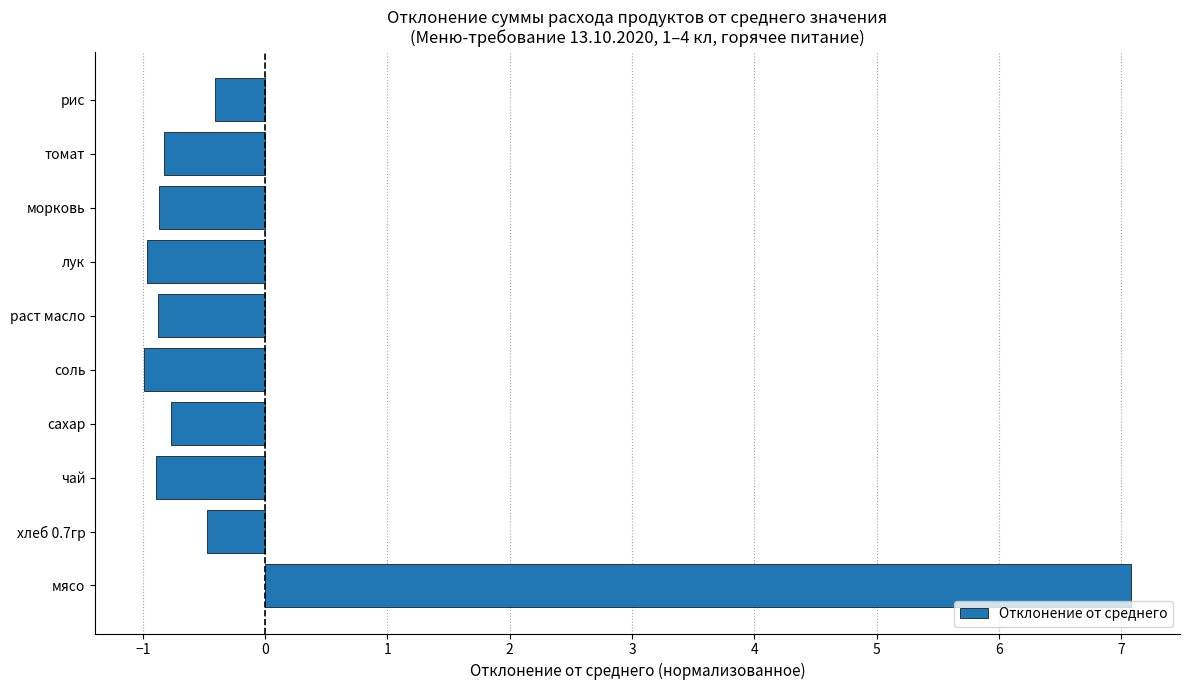

How many data points are less than 0?

9